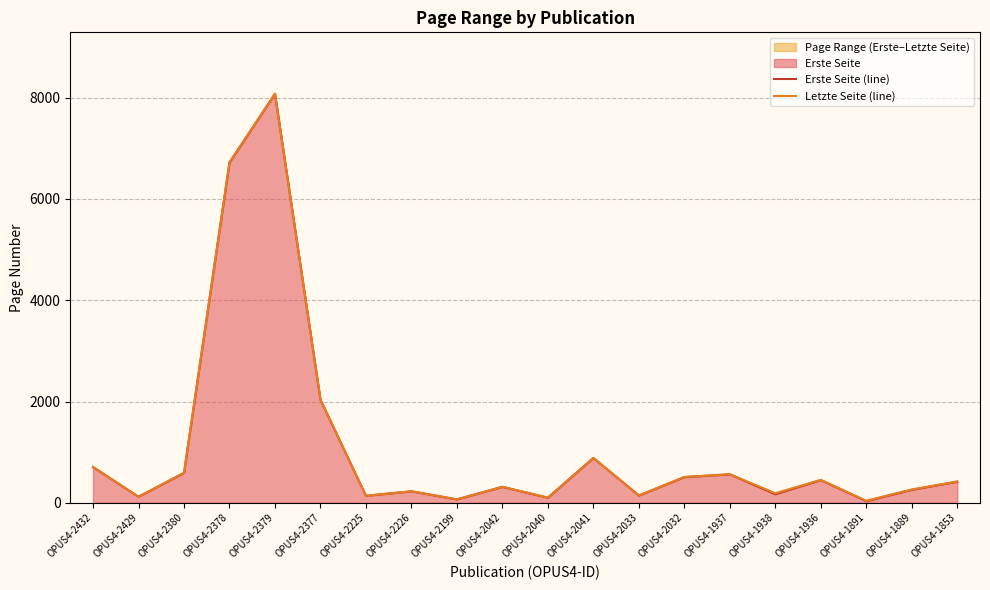

What is the total value across all series at OPUS4-2379?

16156